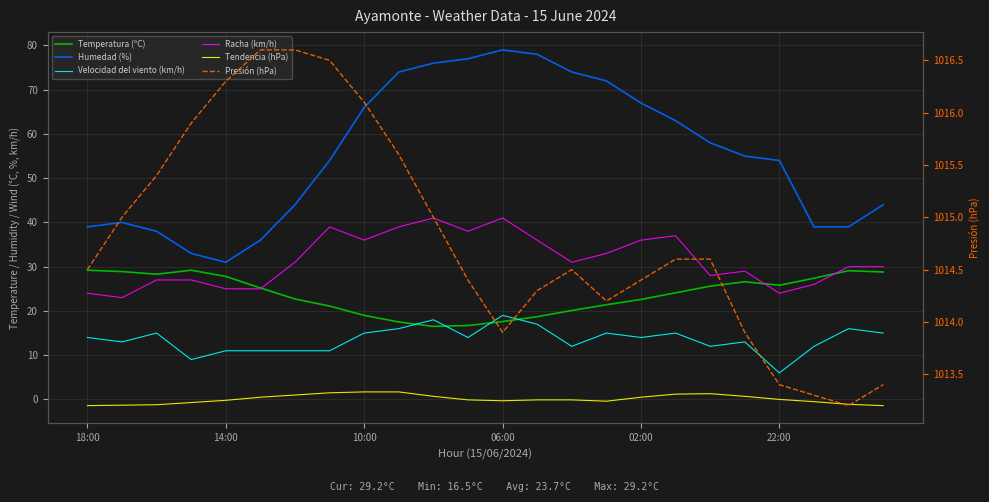

What is the sum of all Racha (km/h) values?

756.0